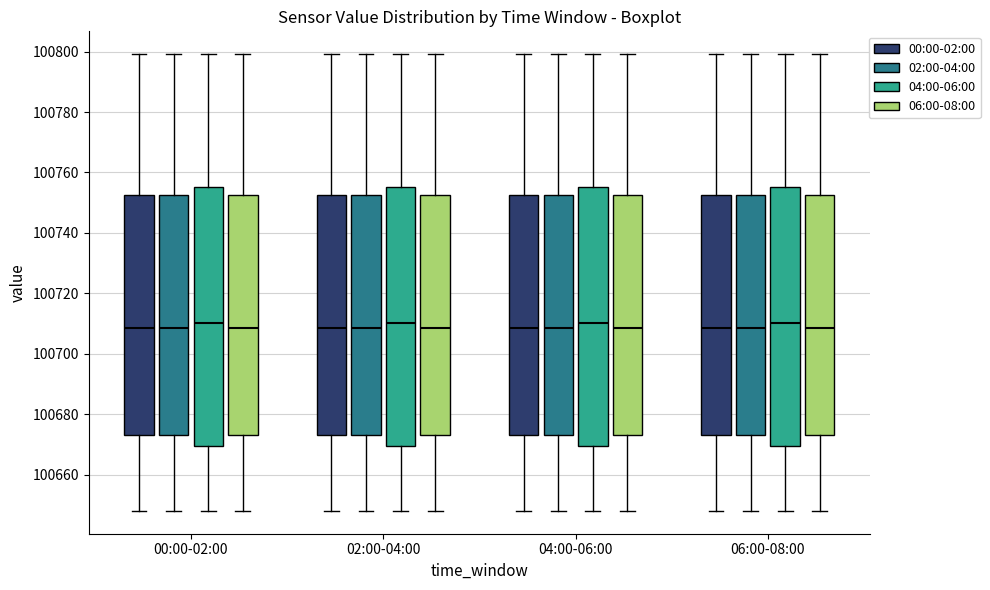

Reading left to right, read every box against the y-axis: the position of its median line, the range the box covers, and the ends of its whiskers. The values are not printed on the chart, so give them approximately, as read against the axis.

00:00-02:00 (00:00-02:00): median 100708, box 100674 to 100752, whiskers 100648 to 100800
00:00-02:00 (02:00-04:00): median 100708, box 100674 to 100752, whiskers 100648 to 100800
00:00-02:00 (04:00-06:00): median 100710, box 100670 to 100756, whiskers 100648 to 100800
00:00-02:00 (06:00-08:00): median 100708, box 100674 to 100752, whiskers 100648 to 100800
02:00-04:00 (00:00-02:00): median 100708, box 100674 to 100752, whiskers 100648 to 100800
02:00-04:00 (02:00-04:00): median 100708, box 100674 to 100752, whiskers 100648 to 100800
02:00-04:00 (04:00-06:00): median 100710, box 100670 to 100756, whiskers 100648 to 100800
02:00-04:00 (06:00-08:00): median 100708, box 100674 to 100752, whiskers 100648 to 100800
04:00-06:00 (00:00-02:00): median 100708, box 100674 to 100752, whiskers 100648 to 100800
04:00-06:00 (02:00-04:00): median 100708, box 100674 to 100752, whiskers 100648 to 100800
04:00-06:00 (04:00-06:00): median 100710, box 100670 to 100756, whiskers 100648 to 100800
04:00-06:00 (06:00-08:00): median 100708, box 100674 to 100752, whiskers 100648 to 100800
06:00-08:00 (00:00-02:00): median 100708, box 100674 to 100752, whiskers 100648 to 100800
06:00-08:00 (02:00-04:00): median 100708, box 100674 to 100752, whiskers 100648 to 100800
06:00-08:00 (04:00-06:00): median 100710, box 100670 to 100756, whiskers 100648 to 100800
06:00-08:00 (06:00-08:00): median 100708, box 100674 to 100752, whiskers 100648 to 100800